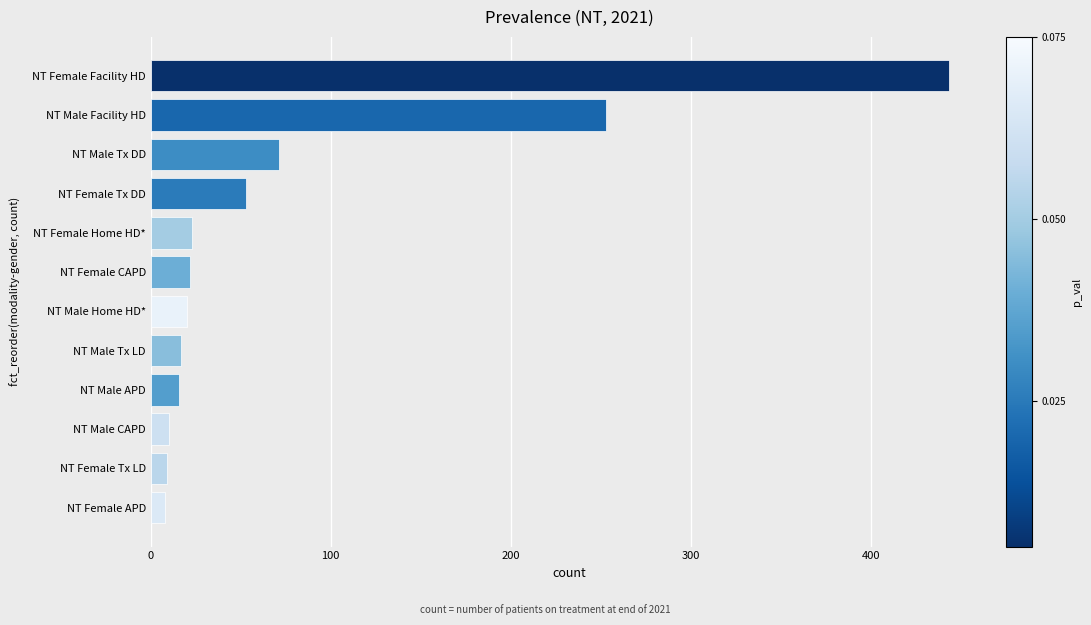

Count the number of categories in the chart.

12